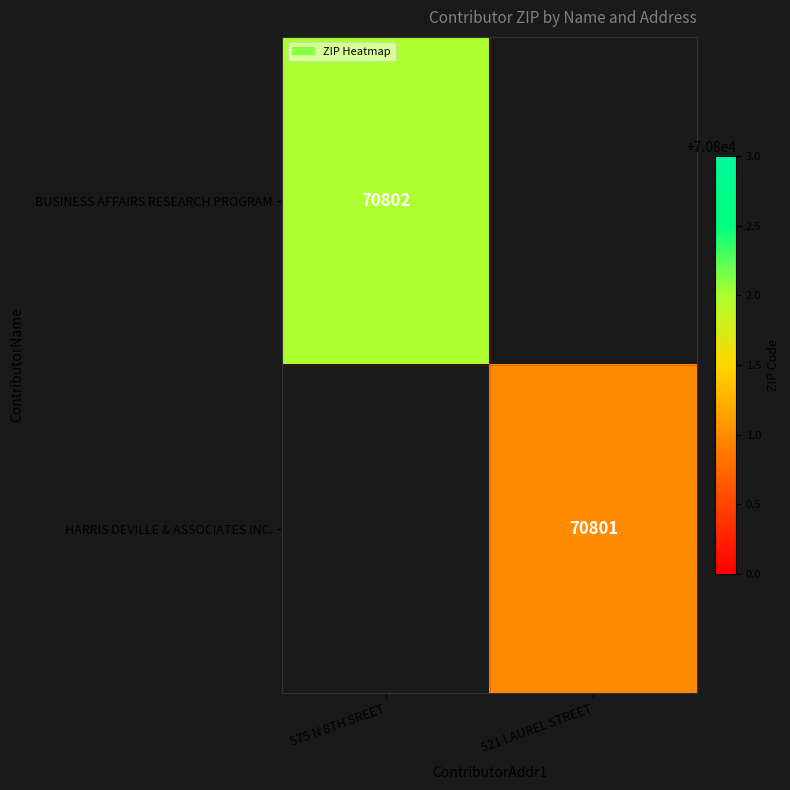

Which label corresponds to the largest value in the chart?

575 N 8TH SREET